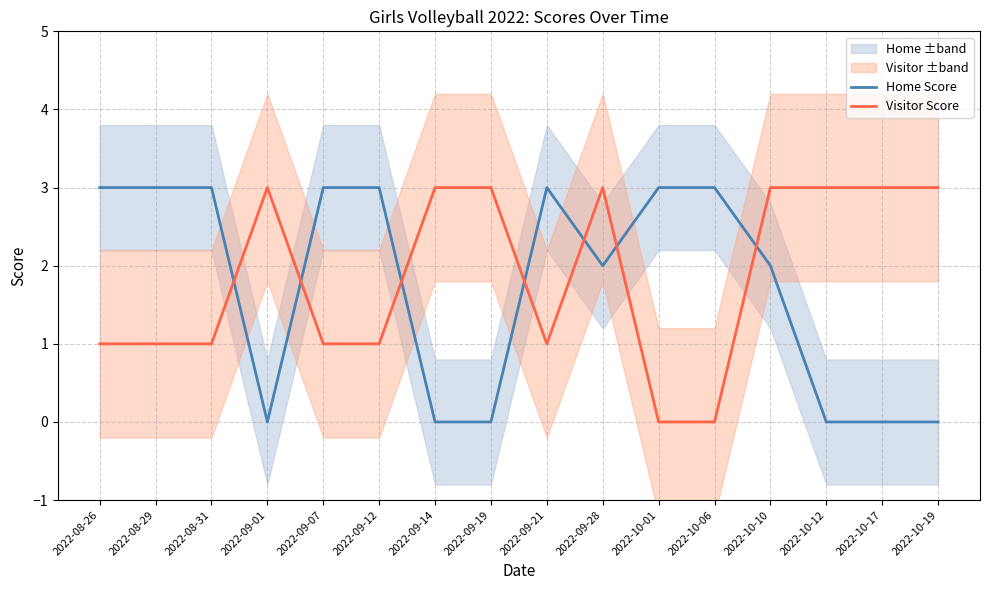

How many data points does each series have?

16